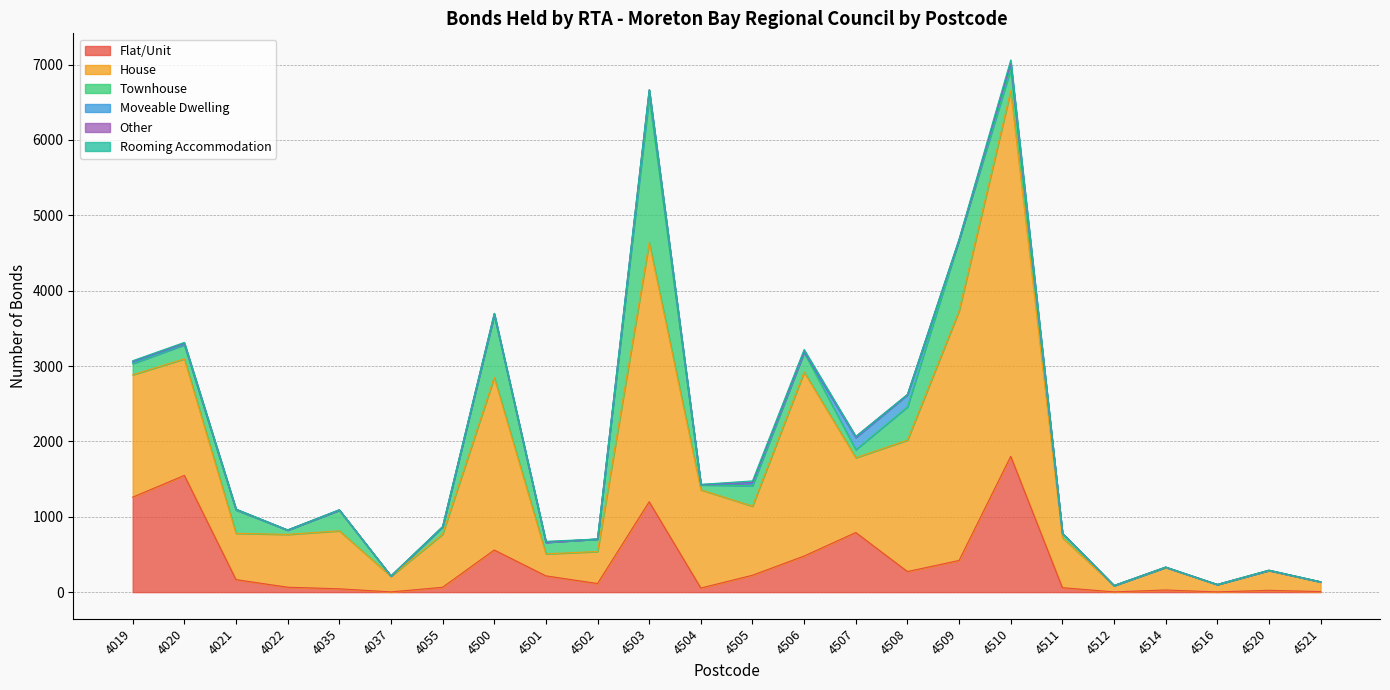

At 4037, list the series in order from largest to smallest.

House, Townhouse, Flat/Unit, Moveable Dwelling, Other, Rooming Accommodation